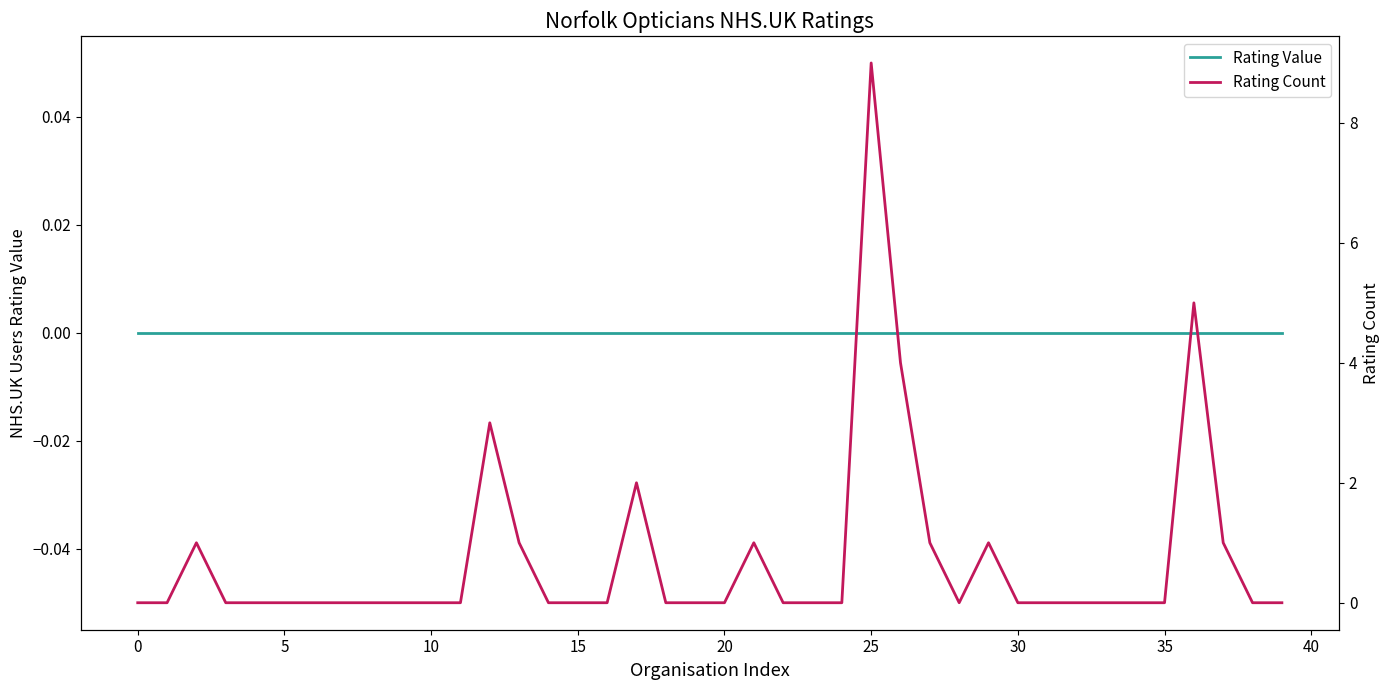

Which series has the largest total across all categories?

Rating Count